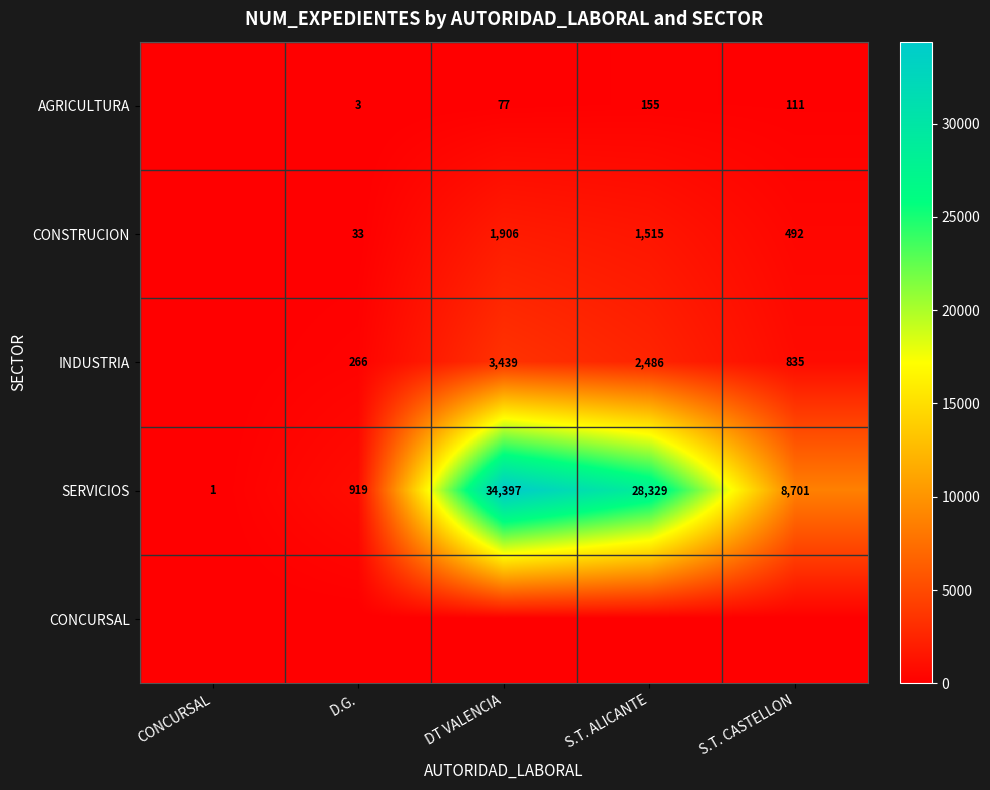

What is the maximum value shown in the chart?

34397